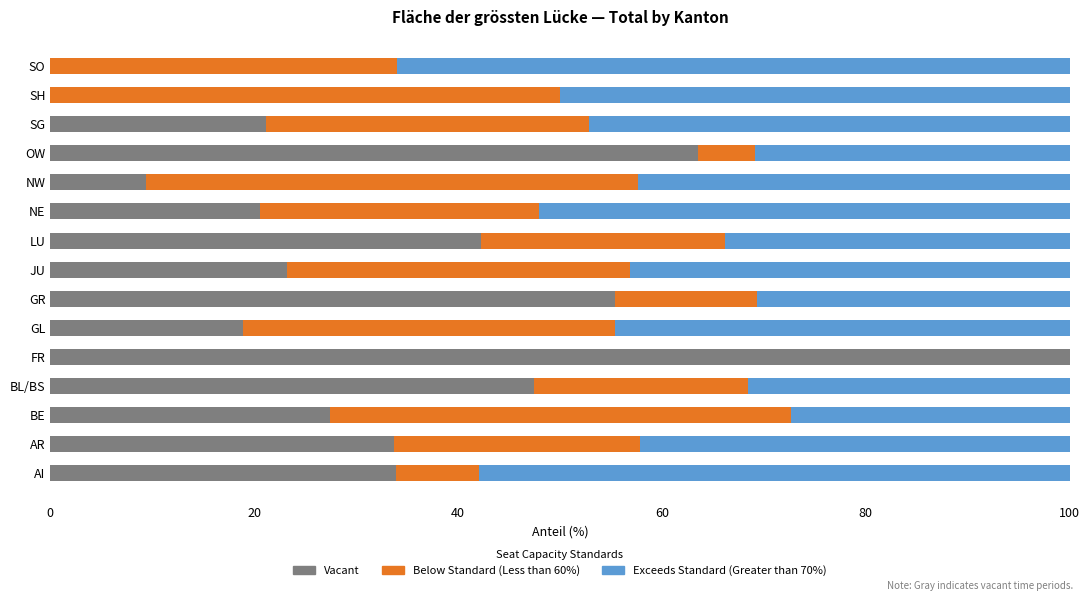

True or false: Vacant has a value of 47.5 at BL/BS.

True